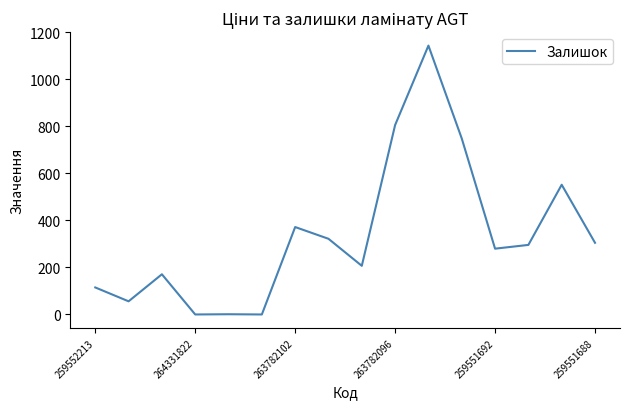

Does the chart have visible grid lines?

No